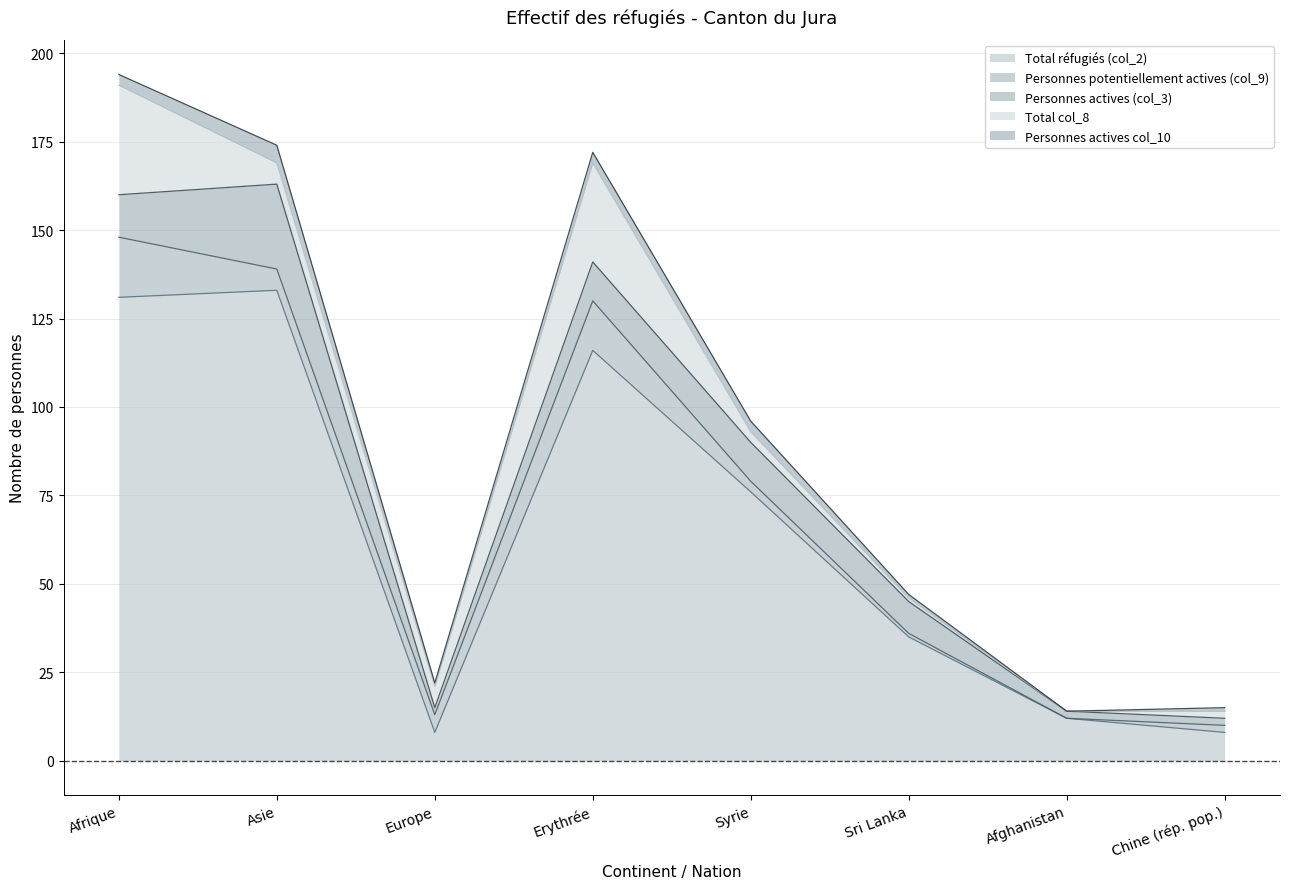

What is the label of the 4th point from the left?

Erythrée